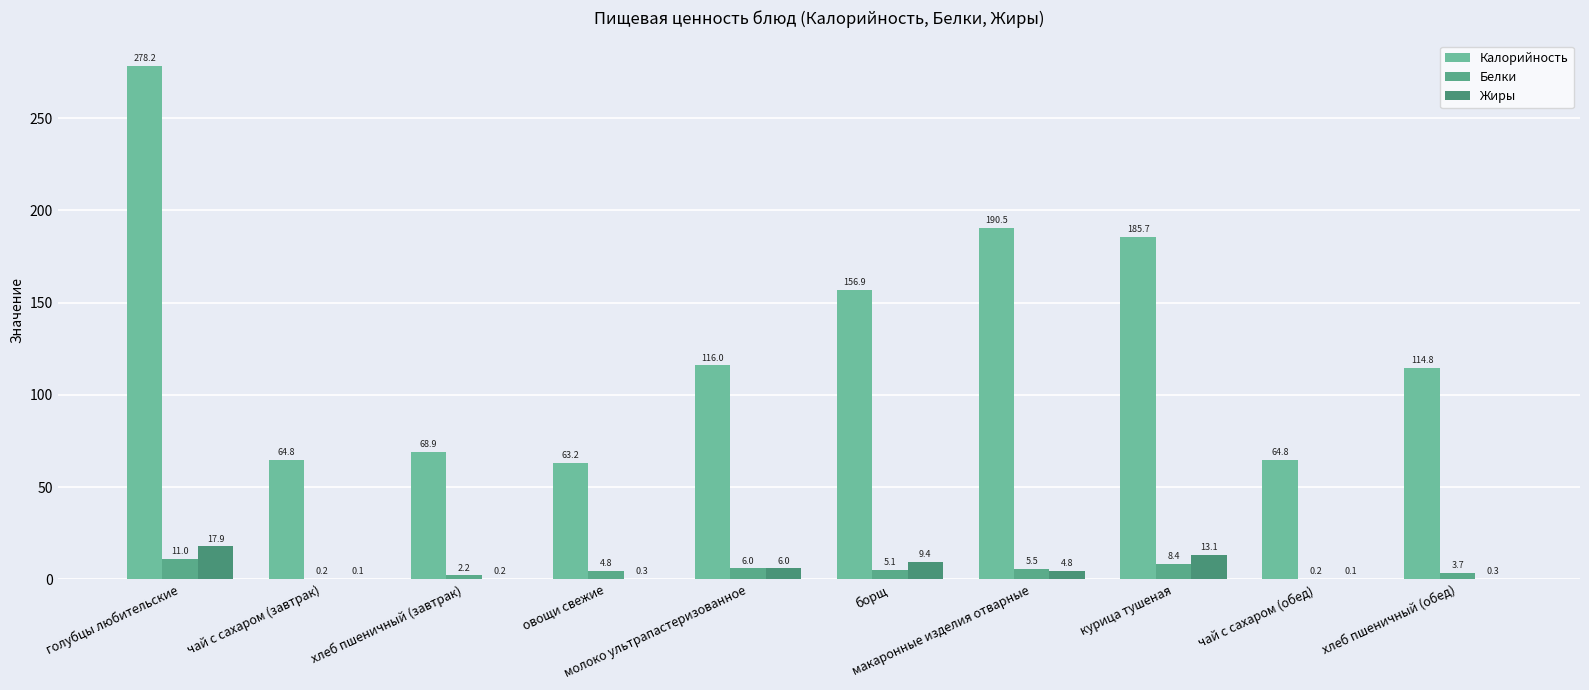

What is the difference between the Калорийность values at борщ and чай с сахаром (завтрак)?

92.1